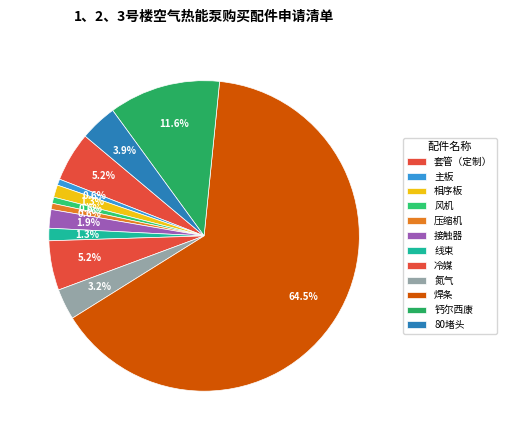

Which category has the biggest portion of the pie?

焊条